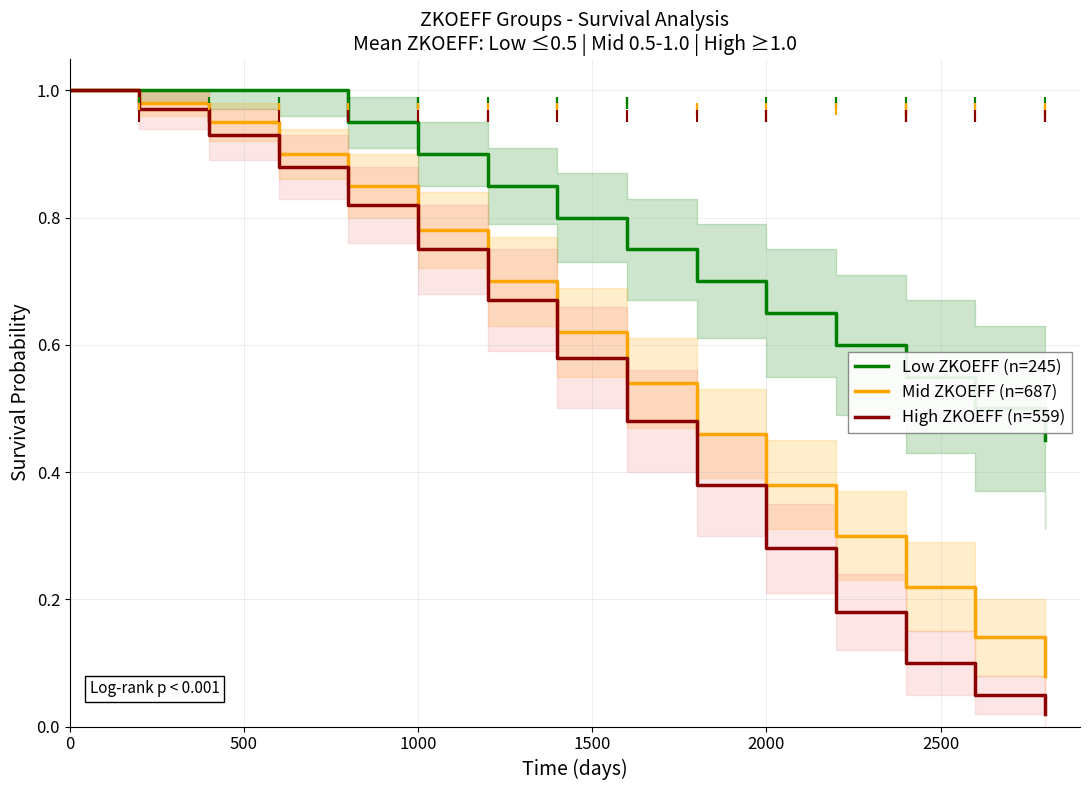

True or false: Mid ZKOEFF (n=687) has more than 1 interior local peaks.

False